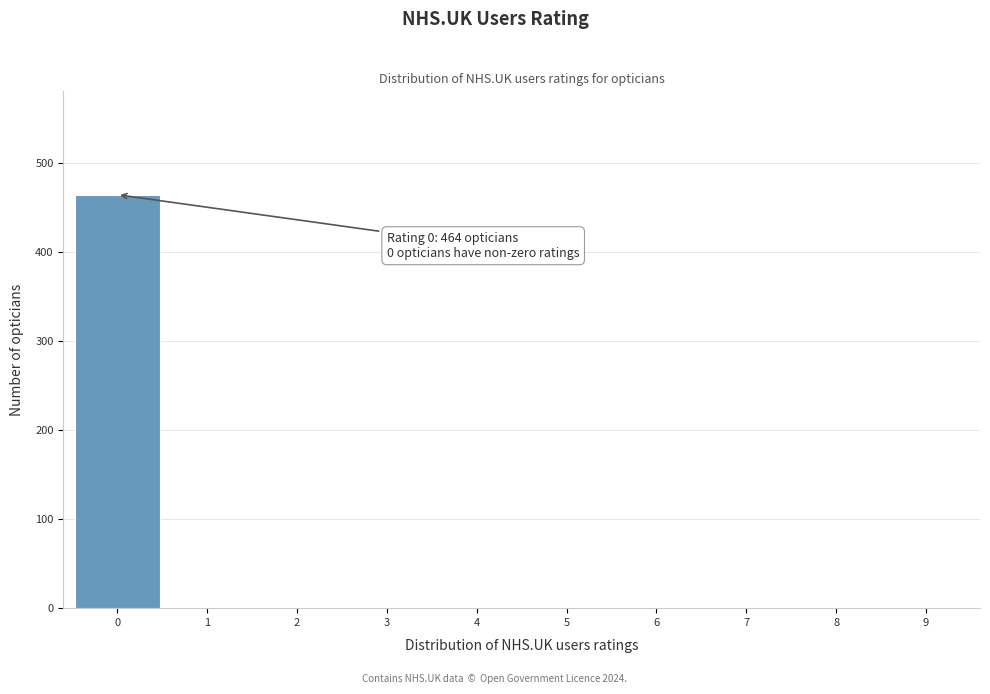

Reading right to left, list all the values displayed in this chart.

9=0	8=0	7=0	6=0	5=0	4=0	3=0	2=0	1=0	0=464